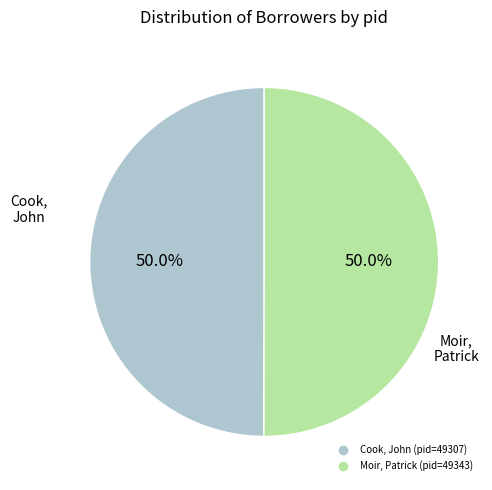

Approximately how many times larger is the value at Moir, Patrick (pid=49343) compared to Cook, John (pid=49307)?

1.0